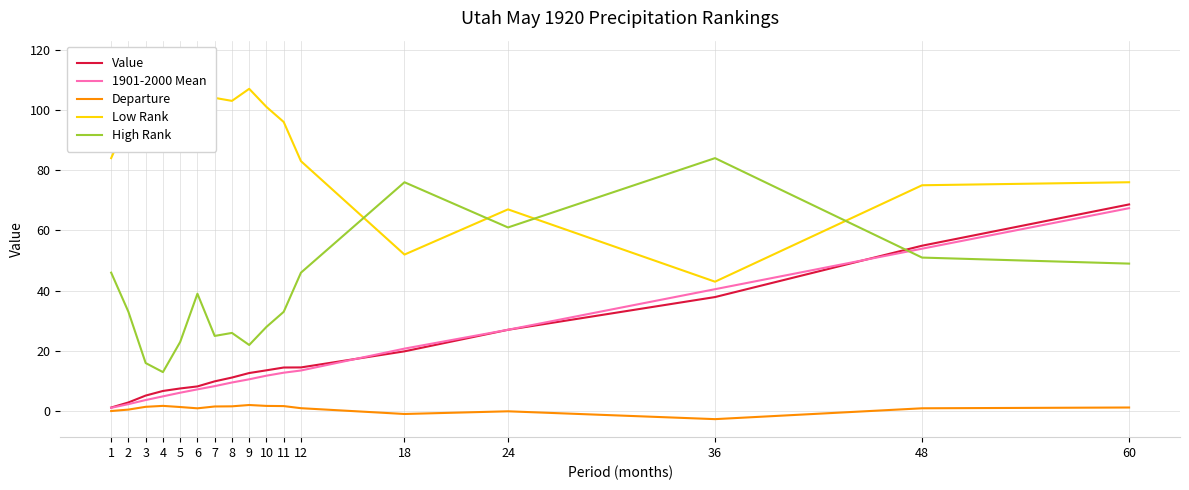

Between 12 and 60, which series saw the biggest shift?

Value